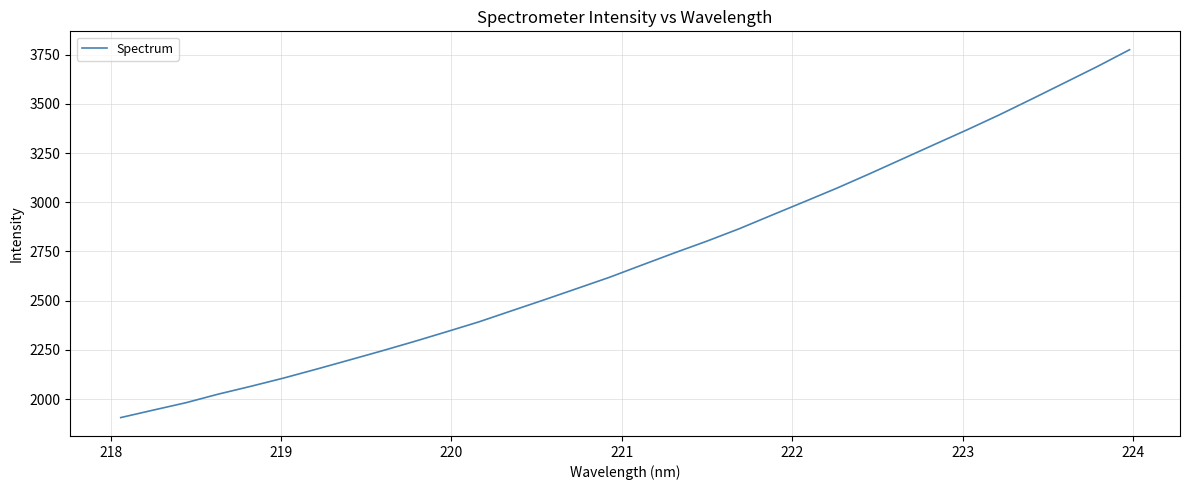

What is the greatest value displayed?

3775.1